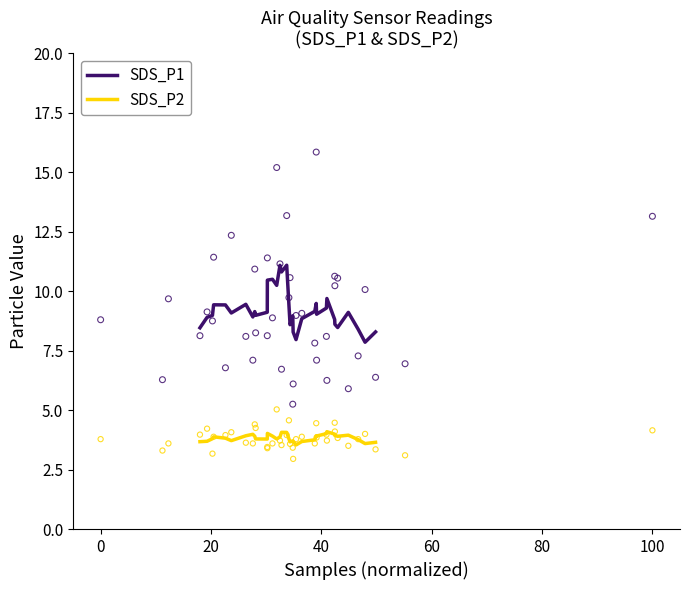

Which series contains the lowest Y value?

SDS_P2